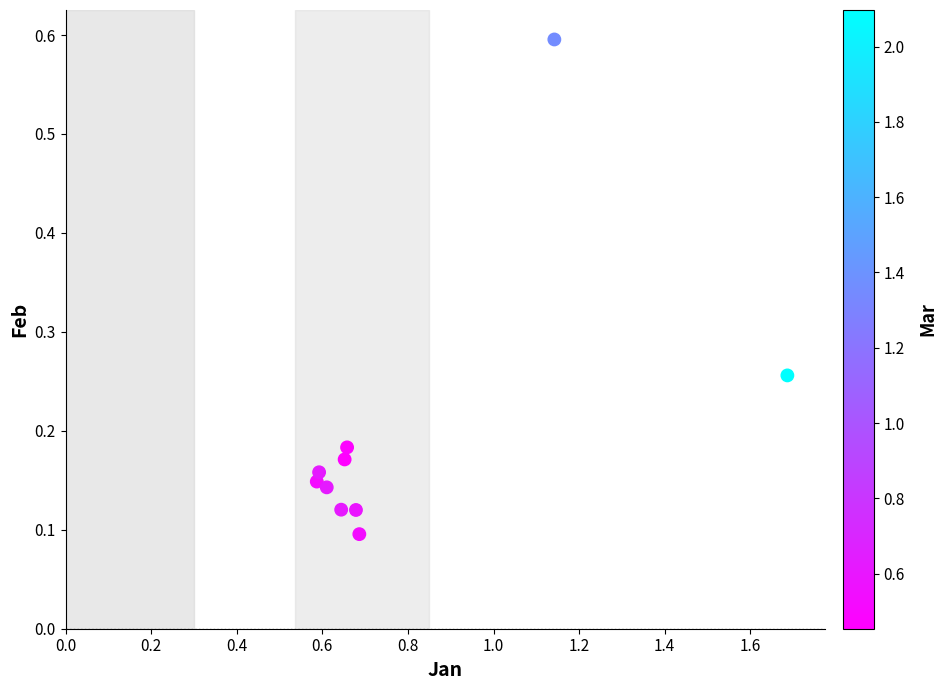

What is the range of Y values (max minus min)?

0.5